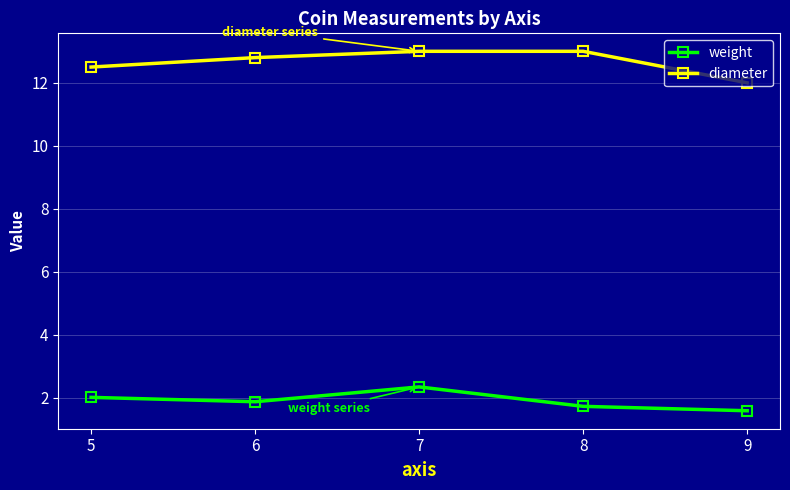

At which category is the sum across all series the highest?

7